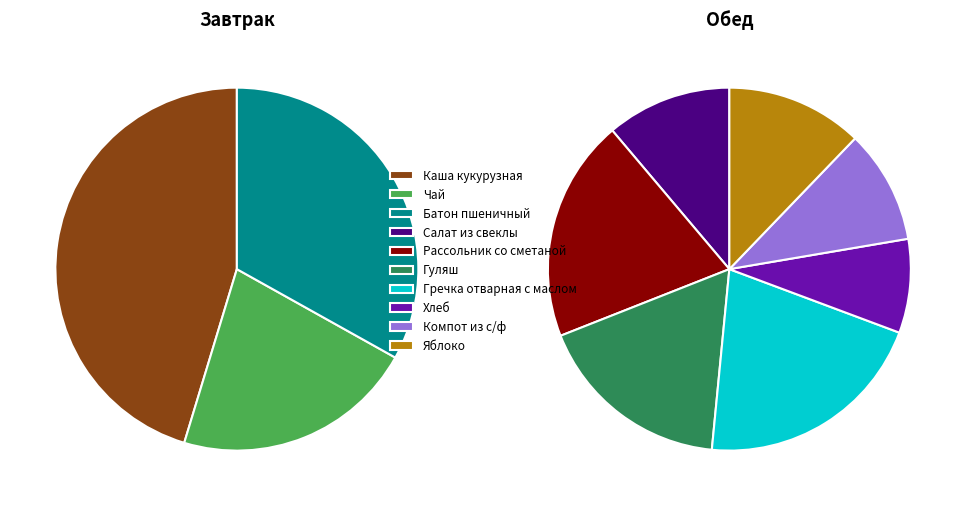

True or false: Хлеб accounts for 6% of the total.

True